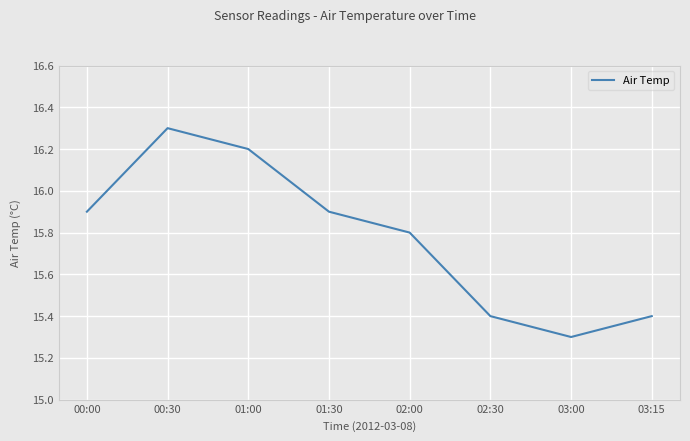

Reading left to right, list all the values displayed in this chart.

15.9	16.3	16.2	15.9	15.8	15.4	15.3	15.4